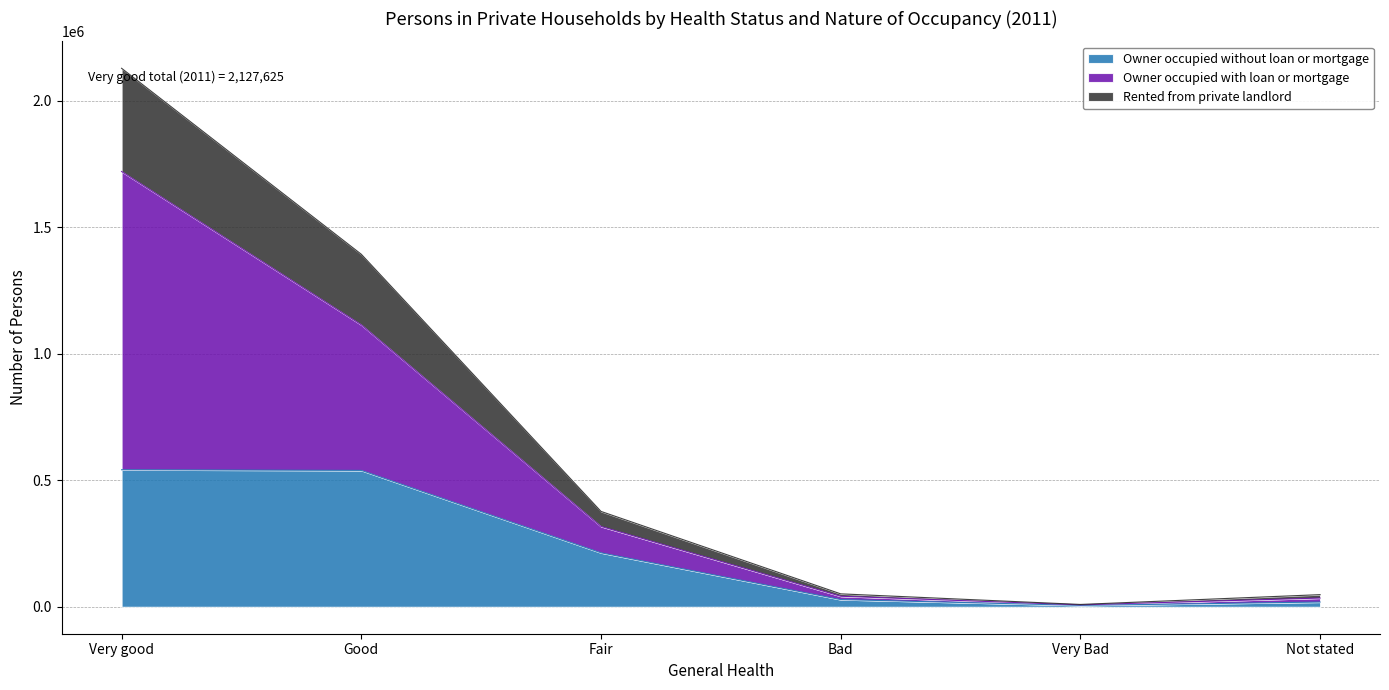

What is the total value across all series at Fair?

376884